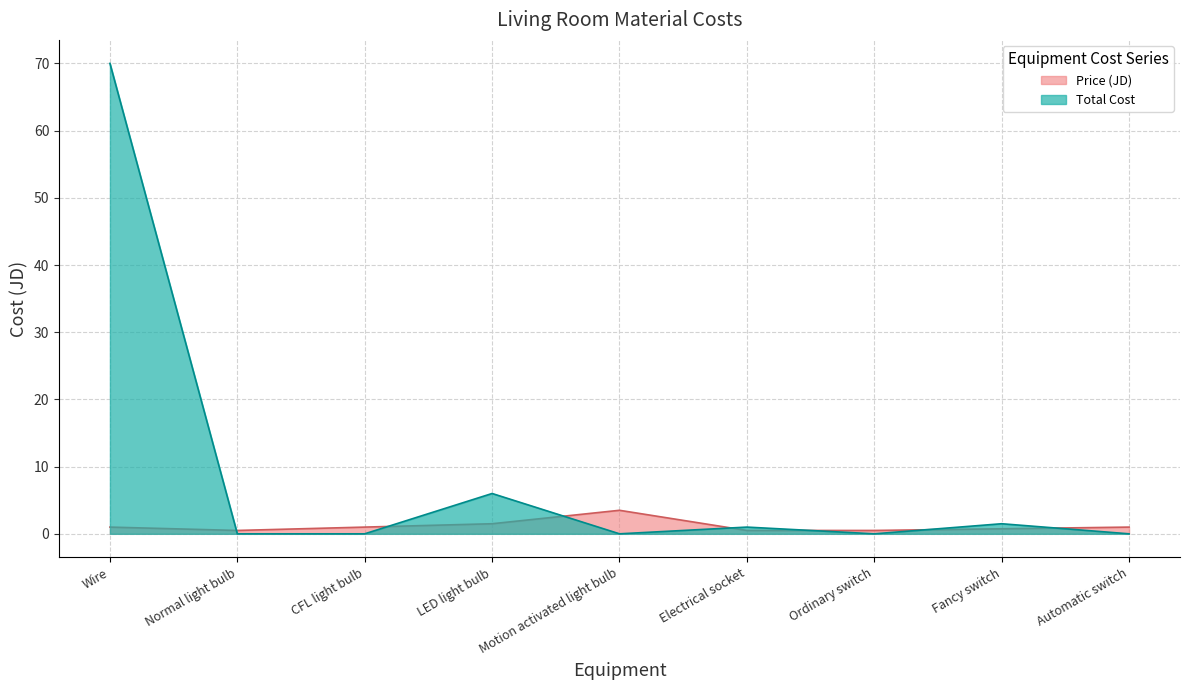

Reading right to left, transcribe all the data shown in this chart.

Price (JD): 1.0	0.8	0.5	0.5	3.5	1.5	1.0	0.5	1.0
Total Cost: 0.0	1.5	0.0	1.0	0.0	6.0	0.0	0.0	70.0